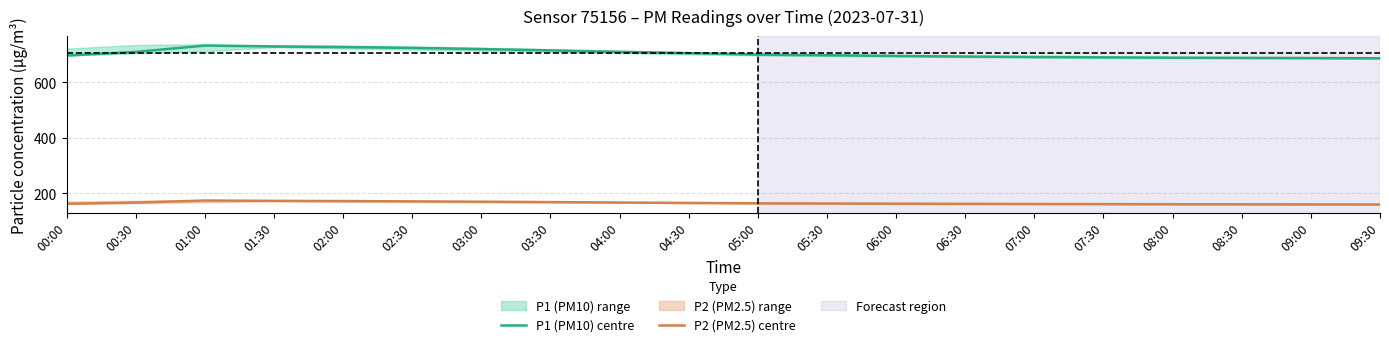

Is it true that P2 (PM2.5) centre equals 296.7 at 01:00?

False